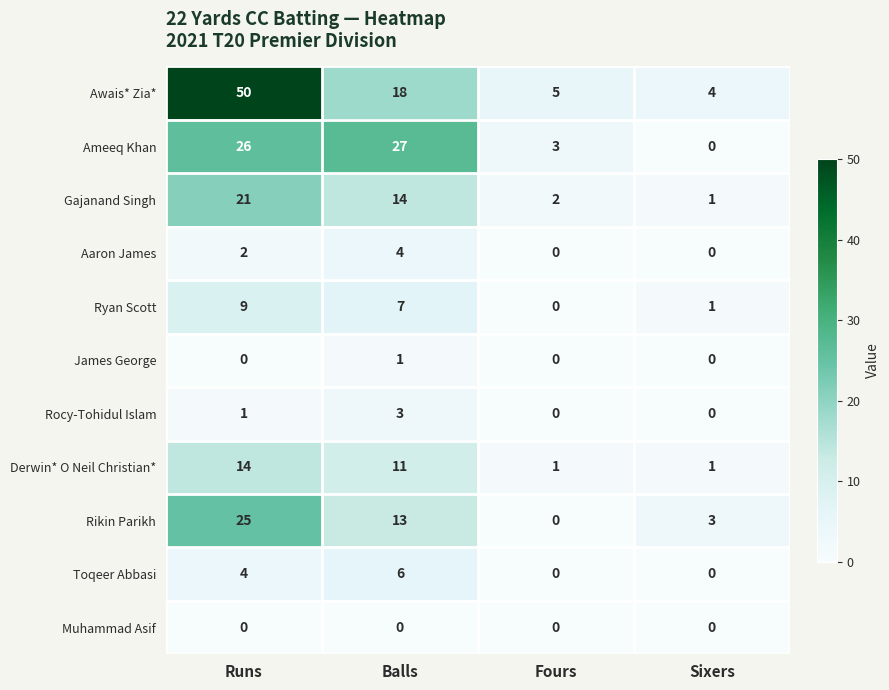

Which series changed the most between Balls and Sixers?

Ameeq Khan